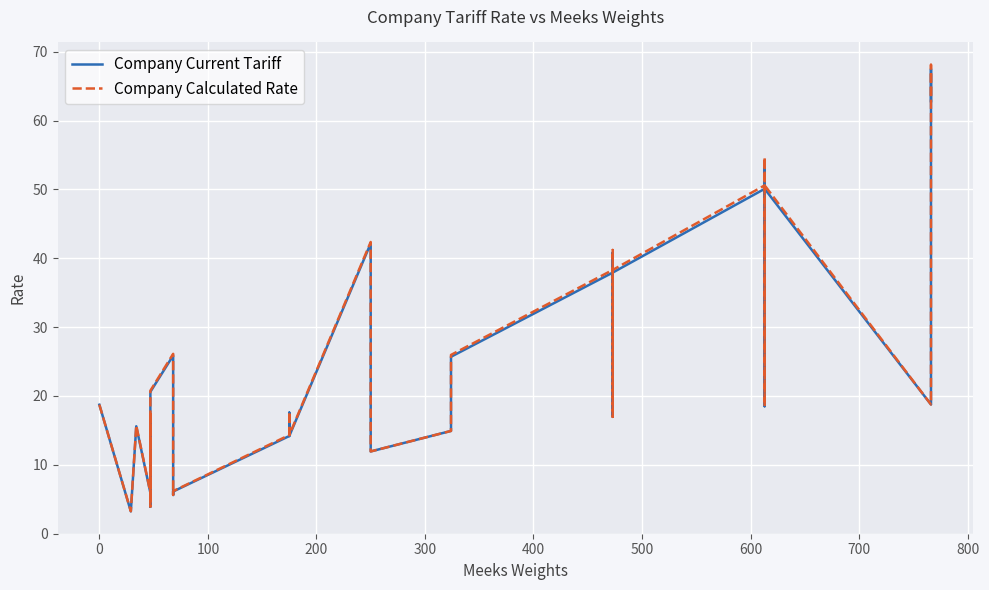

What are all the series names shown in the legend?

Company Current Tariff, Company Calculated Rate